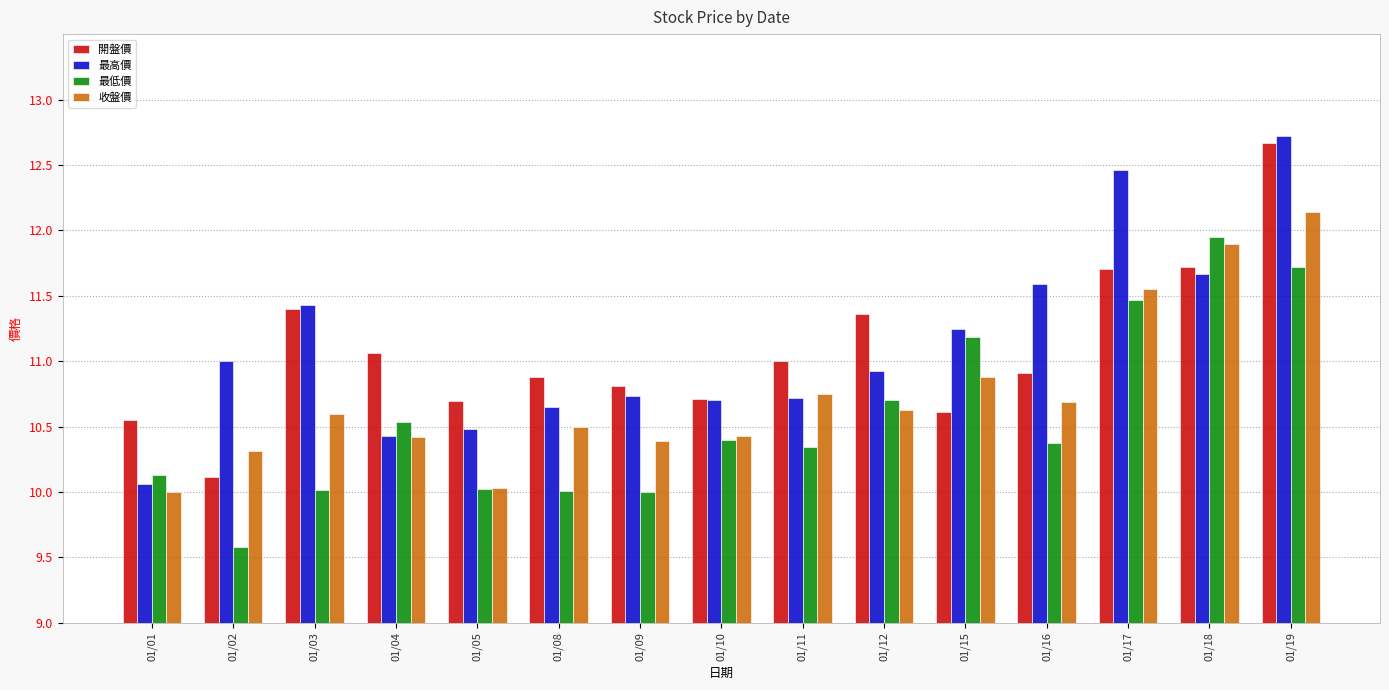

Between 01/03 and 01/09, which series saw the biggest shift?

最高價